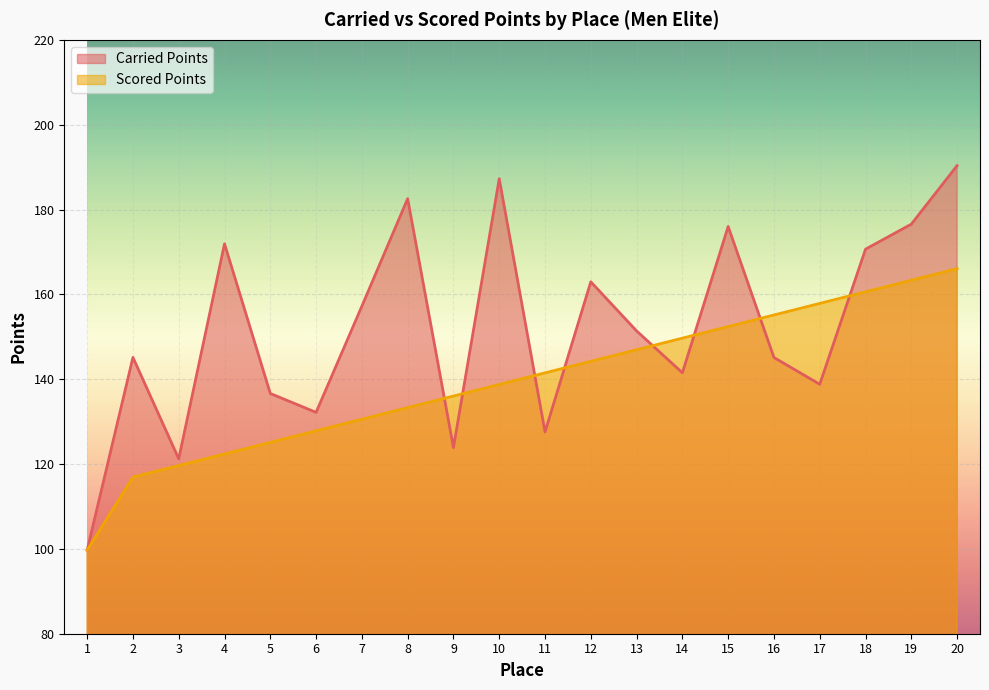

Between 1 and 11, which series saw the biggest shift?

Scored Points